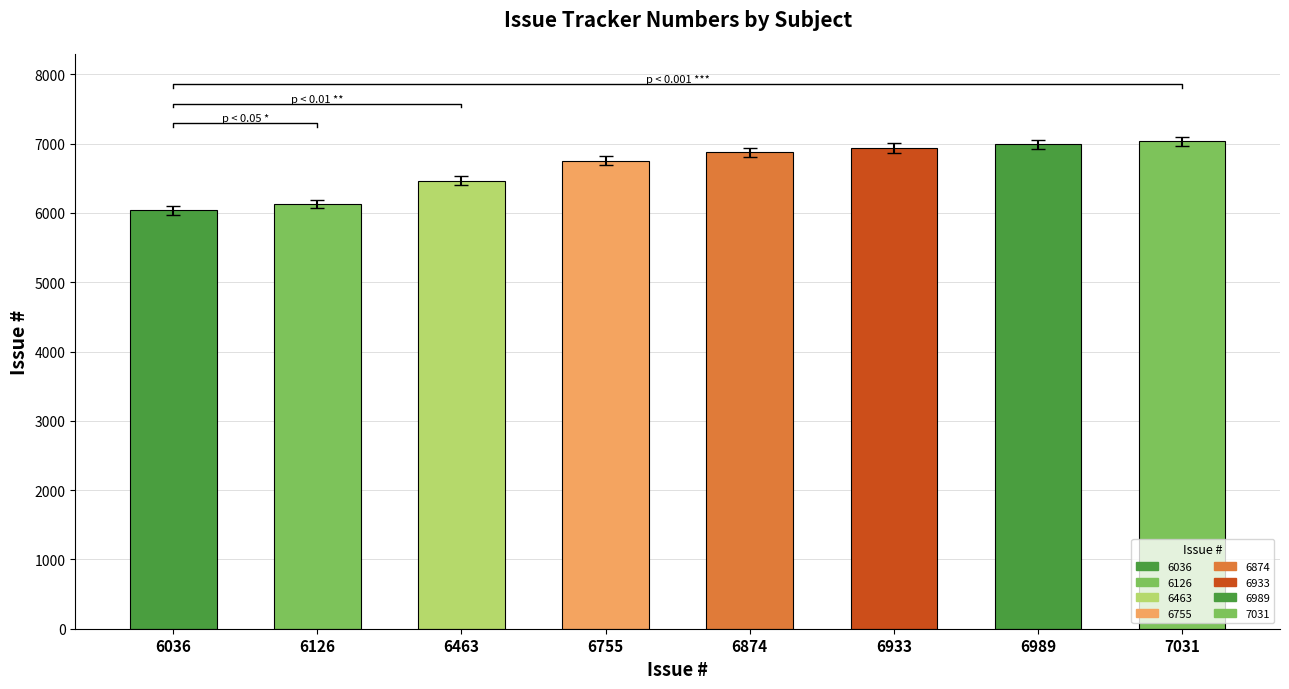

Reading right to left, extract all data points from this chart.

7031	6989	6933	6874	6755	6463	6126	6036